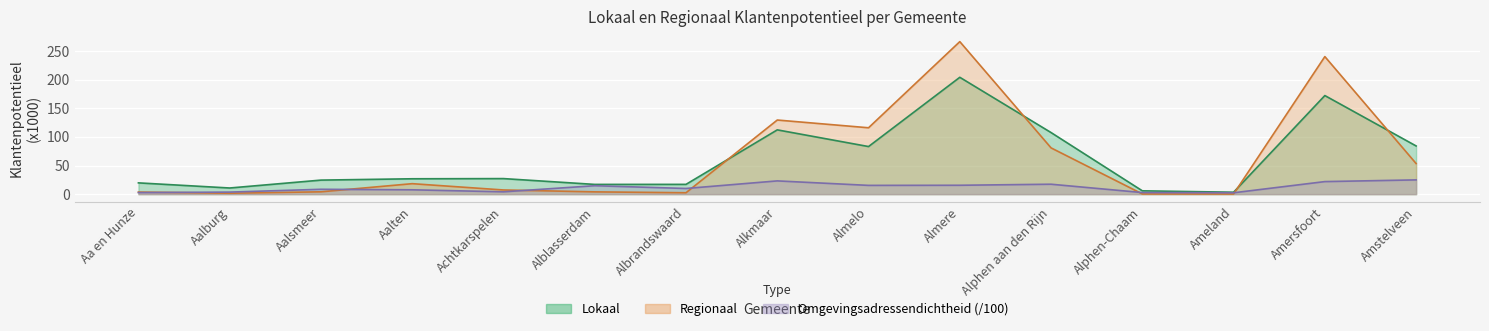

Reading left to right, what are all the values shown in this chart?

Lokaal: 19.7	10.7	24.5	26.8	27.2	17.0	17.1	112.3	83.1	204.1	107.5	5.8	3.4	172.2	84.2
Regionaal: 3.6	1.6	4.1	18.3	7.3	4.0	2.5	129.4	115.9	266.4	80.8	0.3	0.2	240.2	53.4
Omgevingsadressendichtheid: 2.7	3.6	8.5	7.6	4.1	14.7	9.9	23.1	15.3	15.5	17.3	2.8	2.4	21.9	24.9